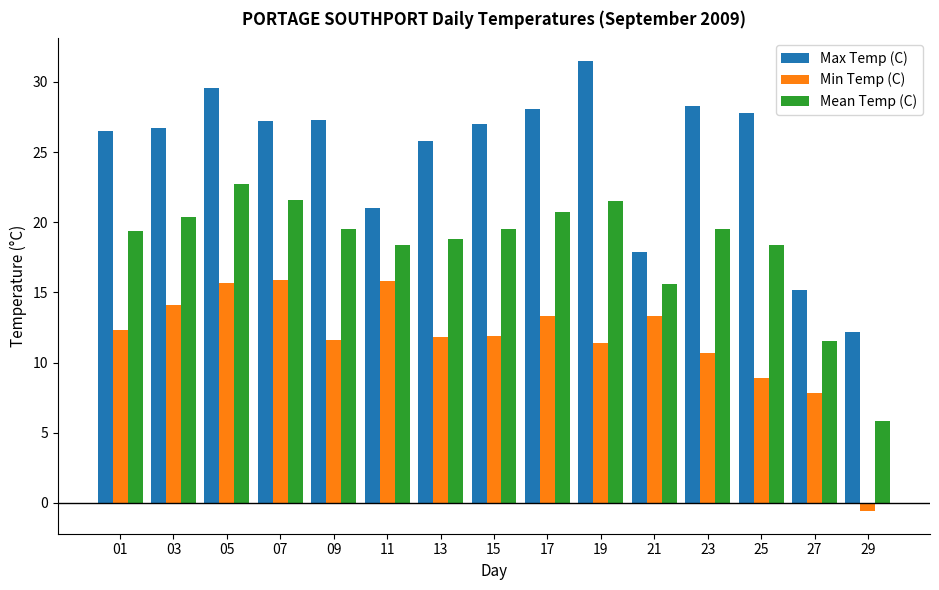

Is it true that Min Temp (C) equals 13.3 at 17?

True